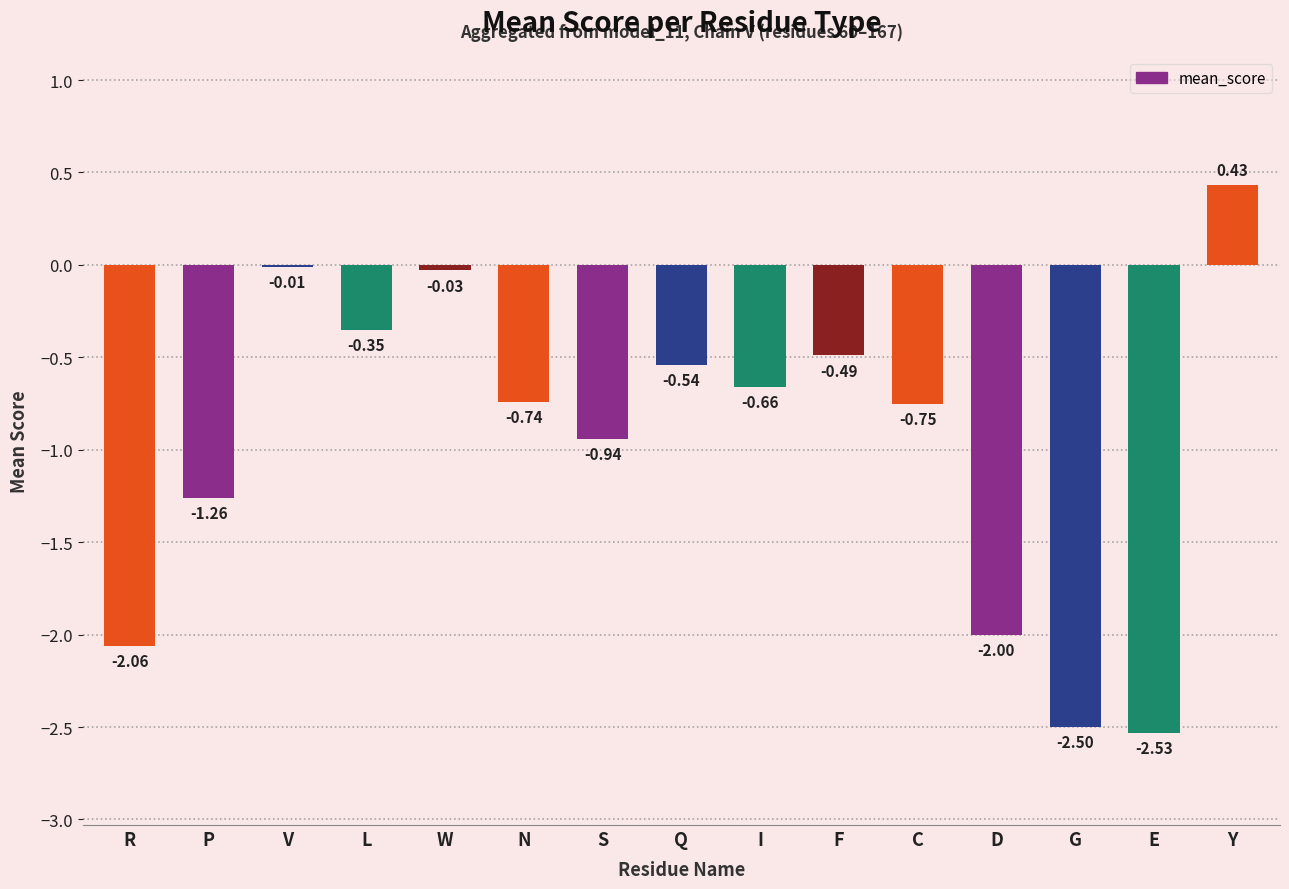

What is the change in value from D to Y?

+2.4